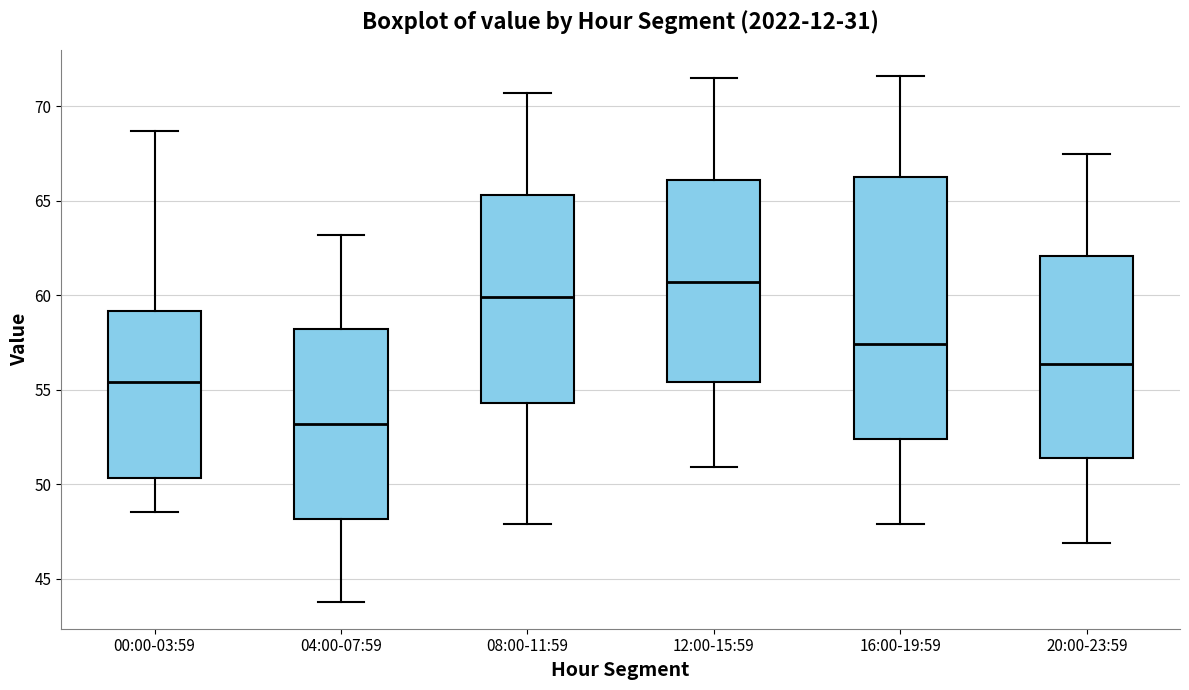

Which box has the highest median line?

12:00-15:59